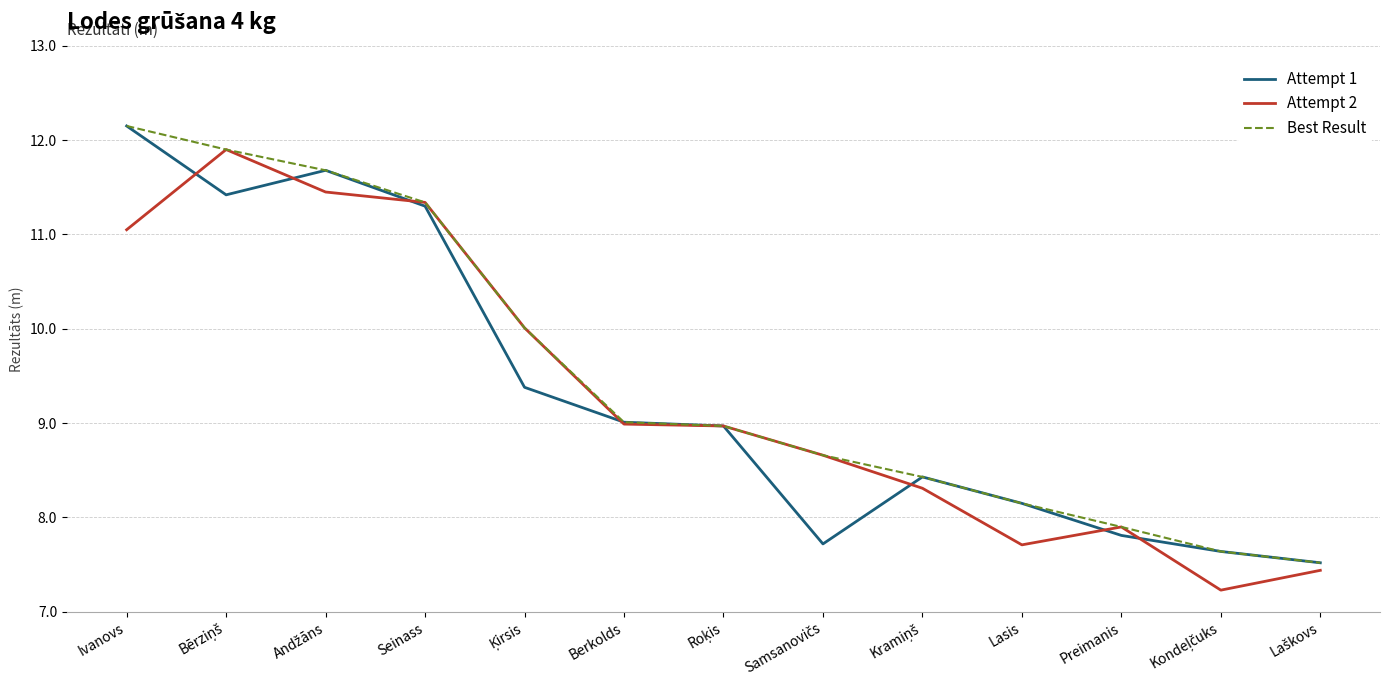

What position from the left is Ivanovs?

1